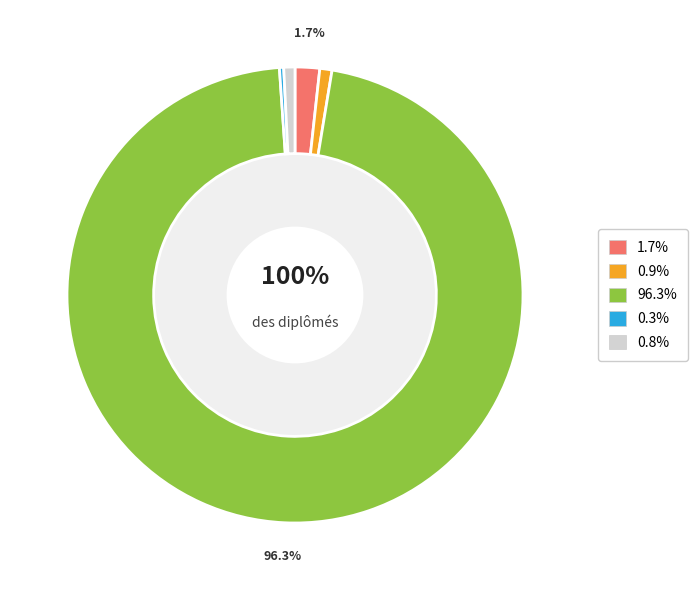

Combined, what portion of the pie is Etranger avec diplôme européen and Diplôme français?

98.0%